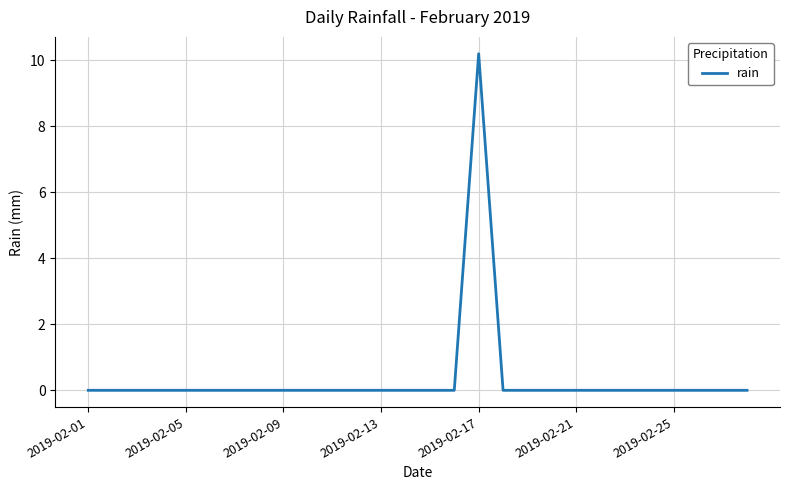

What is the maximum value shown in the chart?

10.2